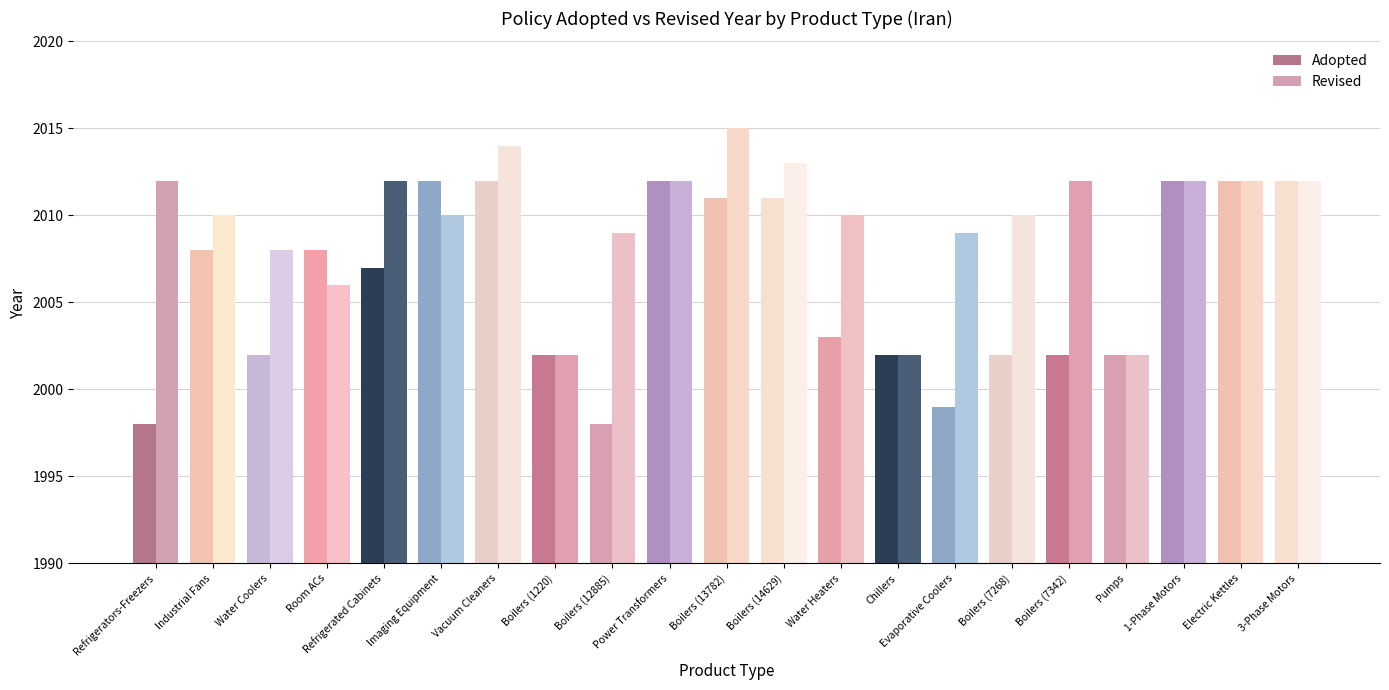

What is the difference between the second highest and second lowest values in the Revised series?

12